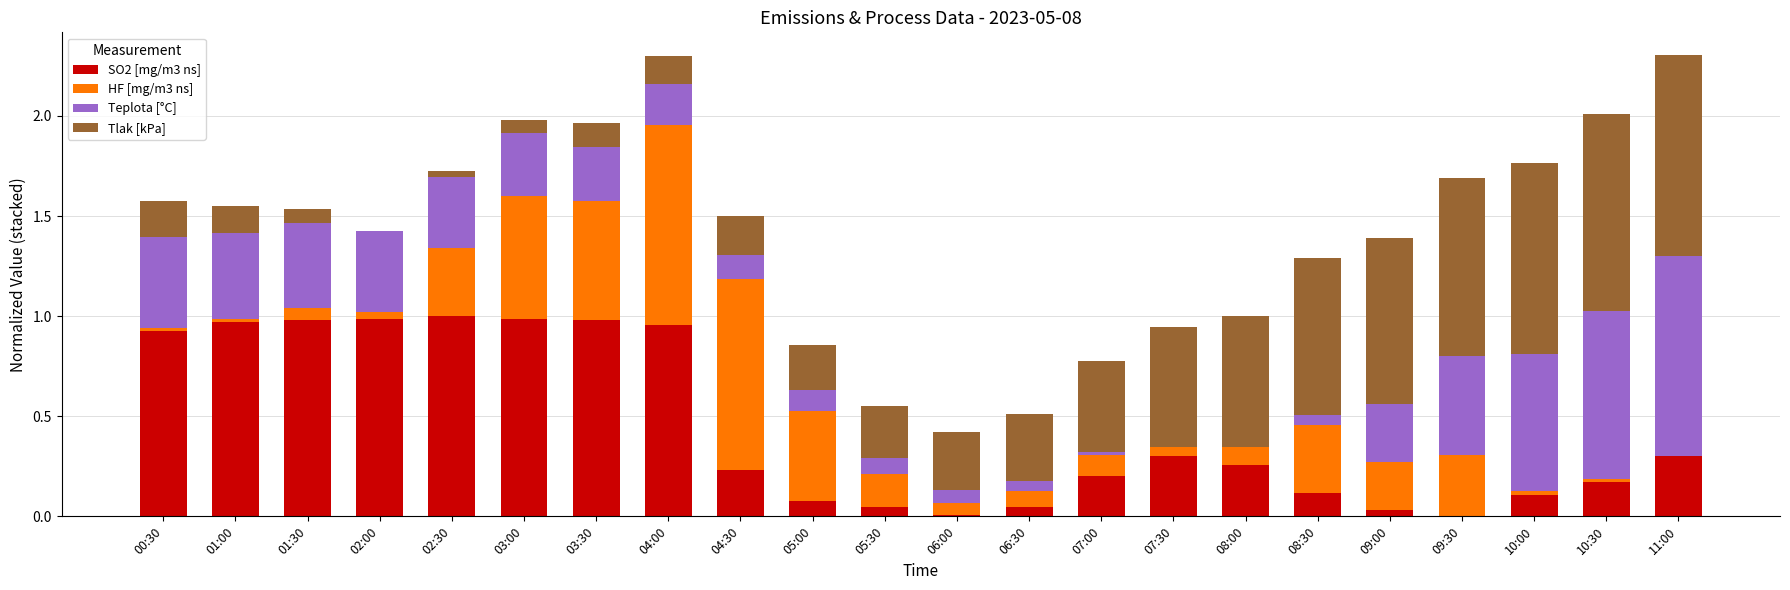

What is the total value across all series at 04:00?

2.3